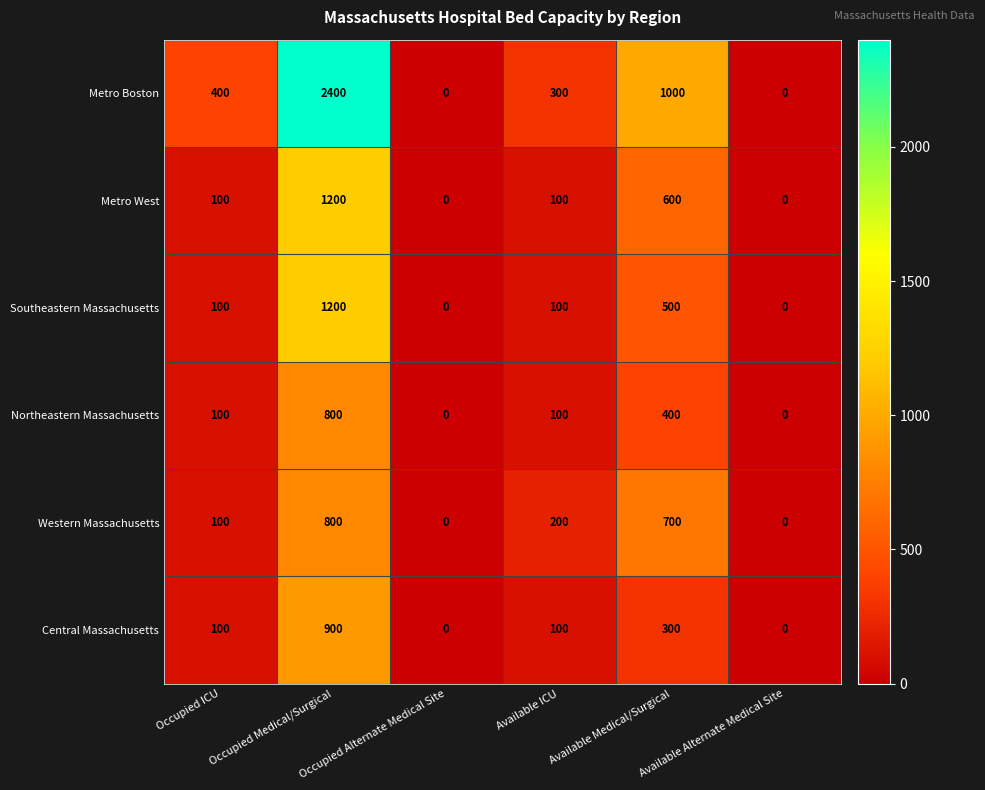

At which category is the sum across all series the highest?

Occupied Medical/Surgical